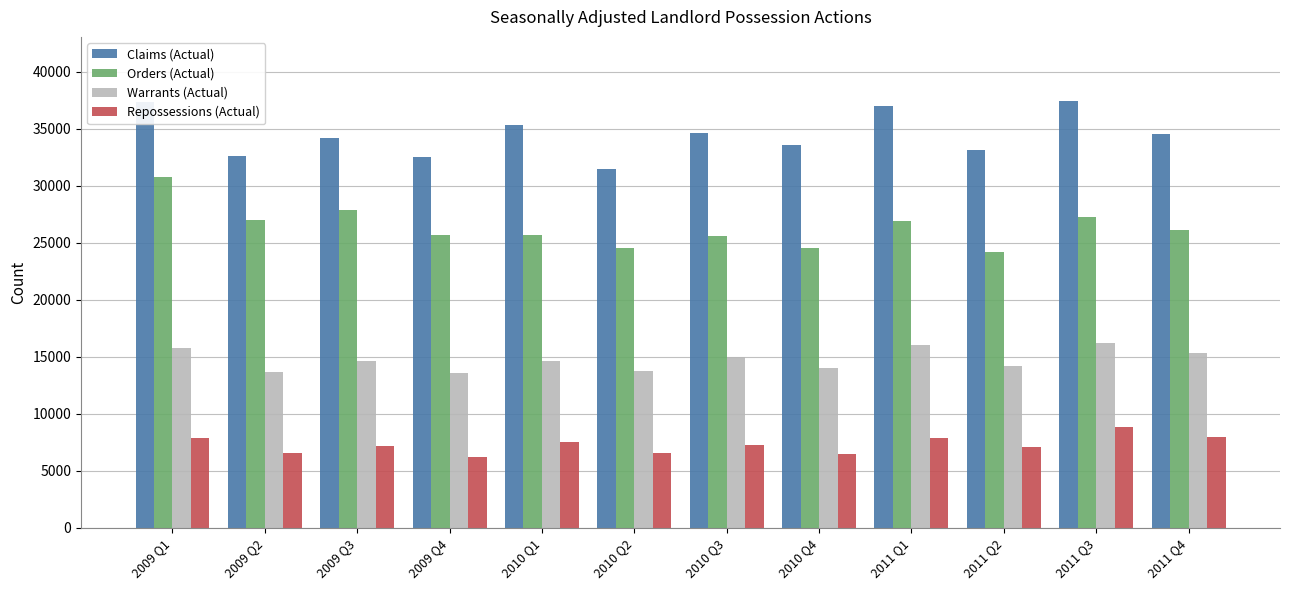

The Repossessions (Actual) series shows 7291 at 2010 Q3. True or false?

True